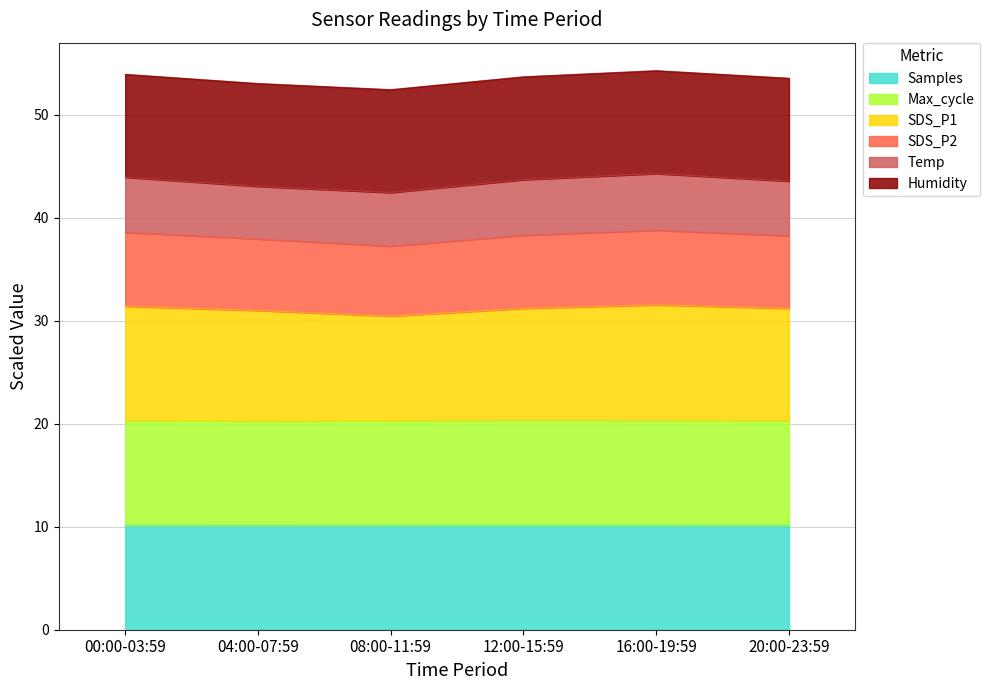

What are all the series names shown in the legend?

Samples, Max_cycle, SDS_P1, SDS_P2, Temp, Humidity